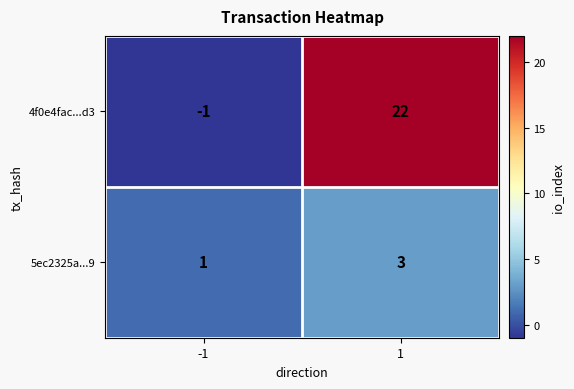

Reading left to right, list all the values displayed in this chart.

4f0e4fac...d3: -1=-1	1=22
5ec2325a...9: -1=1	1=3